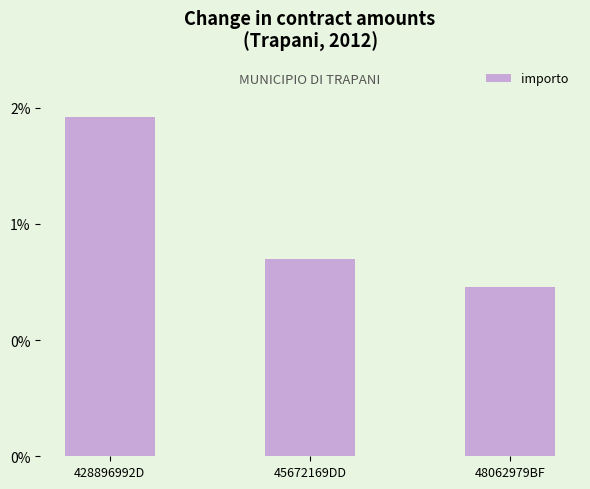

Does the chart contain any negative values?

No